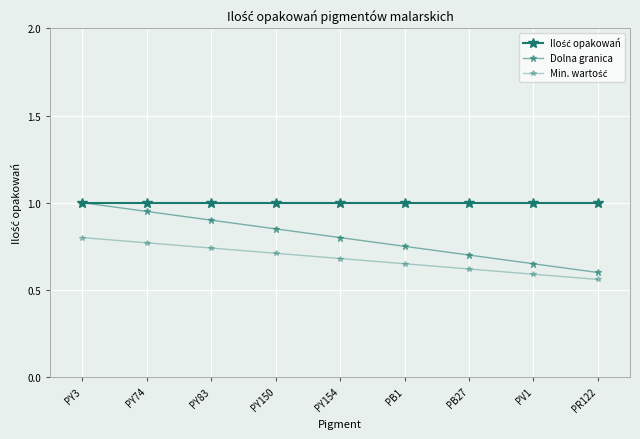

Is the value of Ilość opakowań at PY154 greater than the value of Min. wartość at PY3?

Yes